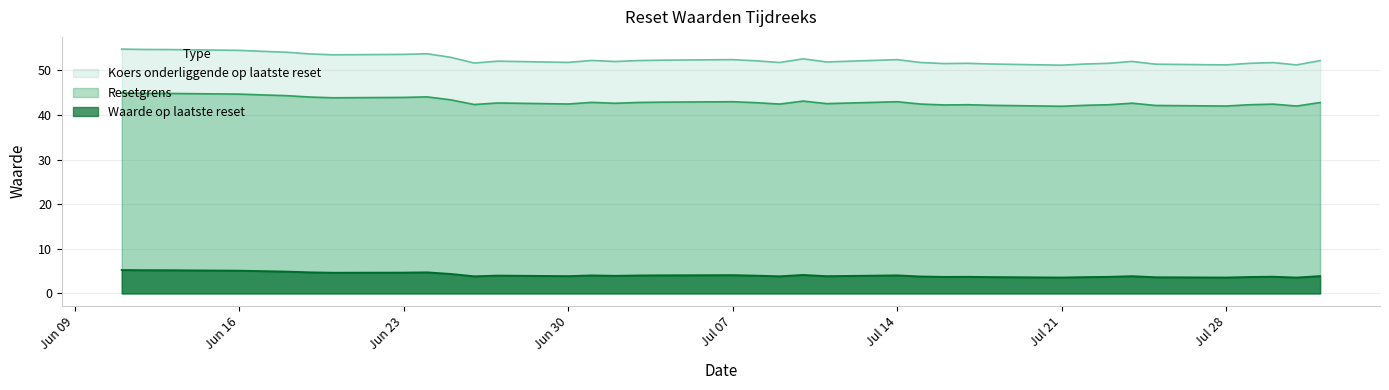

Count the number of categories in the chart.

38